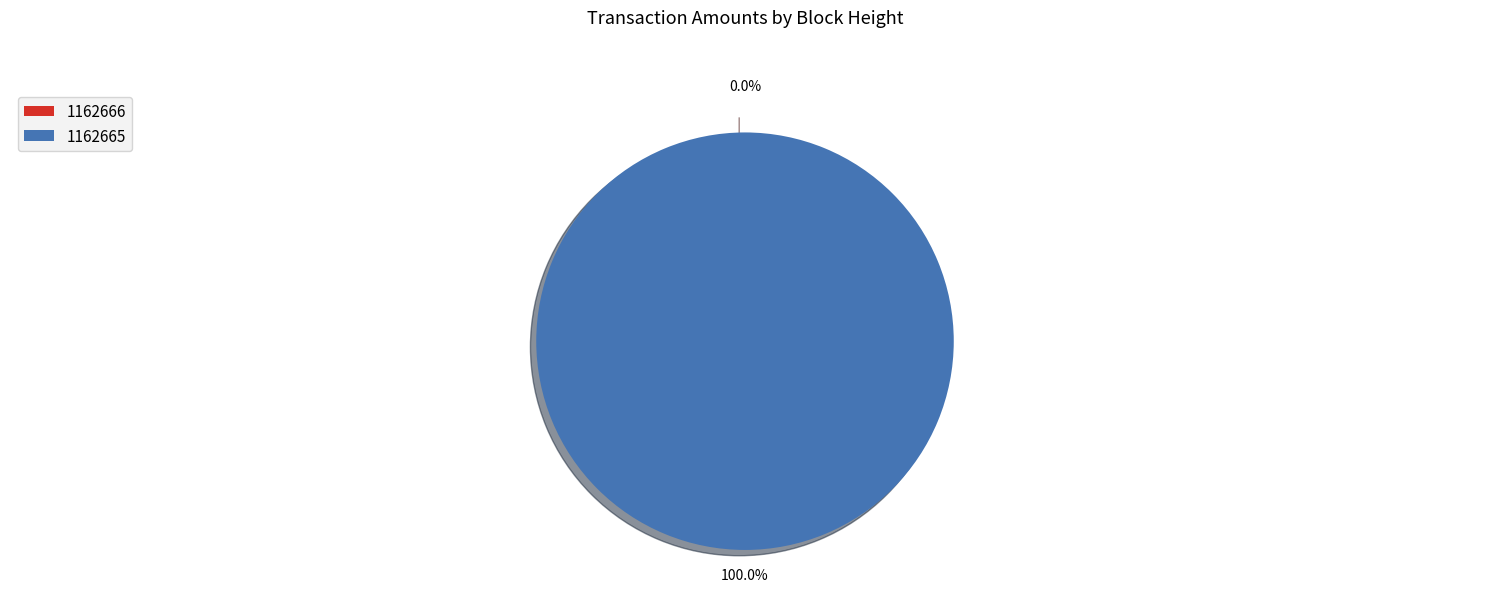

Which slice is the largest?

1162665